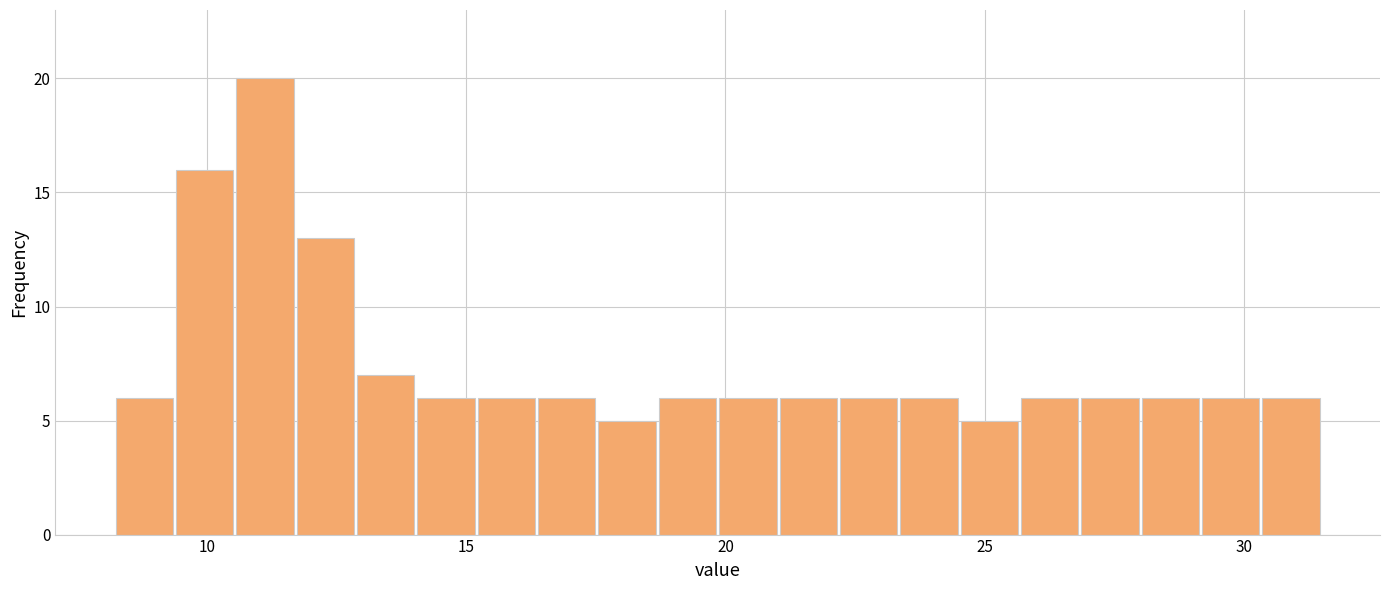

Read against the x-axis, roughly where is the centre of the tallest bar?

11.0